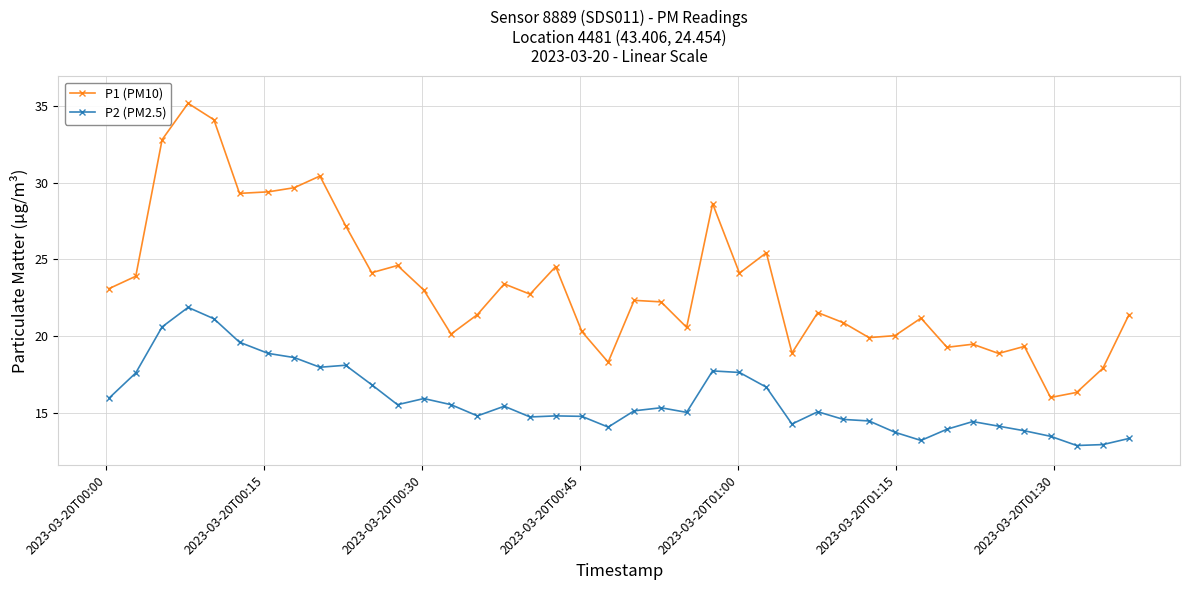

Which series has the largest range (max minus min)?

P1 (PM10)